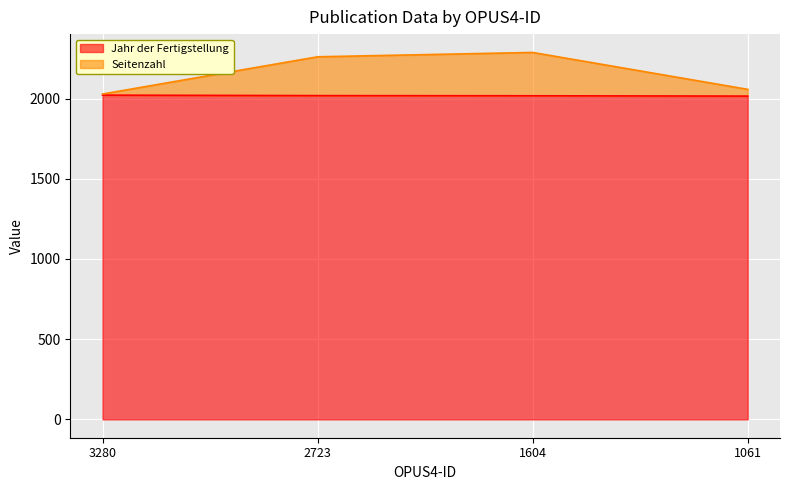

What are all the series names shown in the legend?

Jahr der Fertigstellung, Seitenzahl